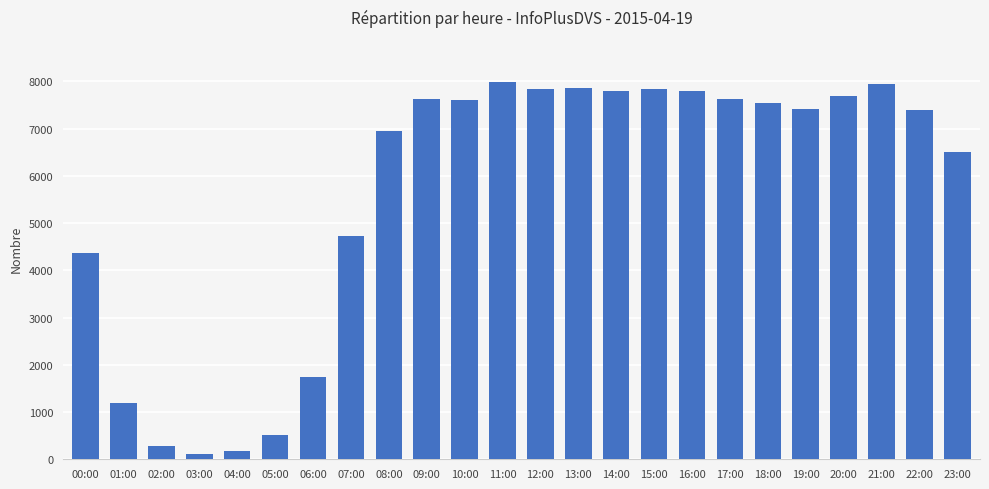

What is the greatest value displayed?

7982